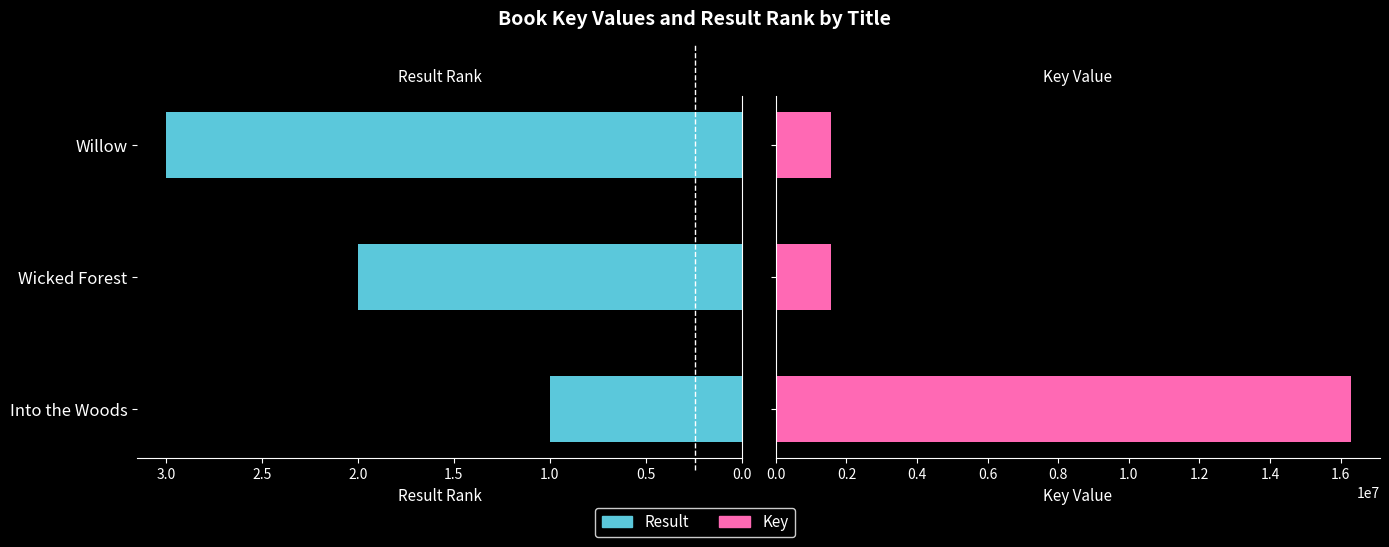

Rank the series at Into the Woods from highest to lowest value.

Key, Result